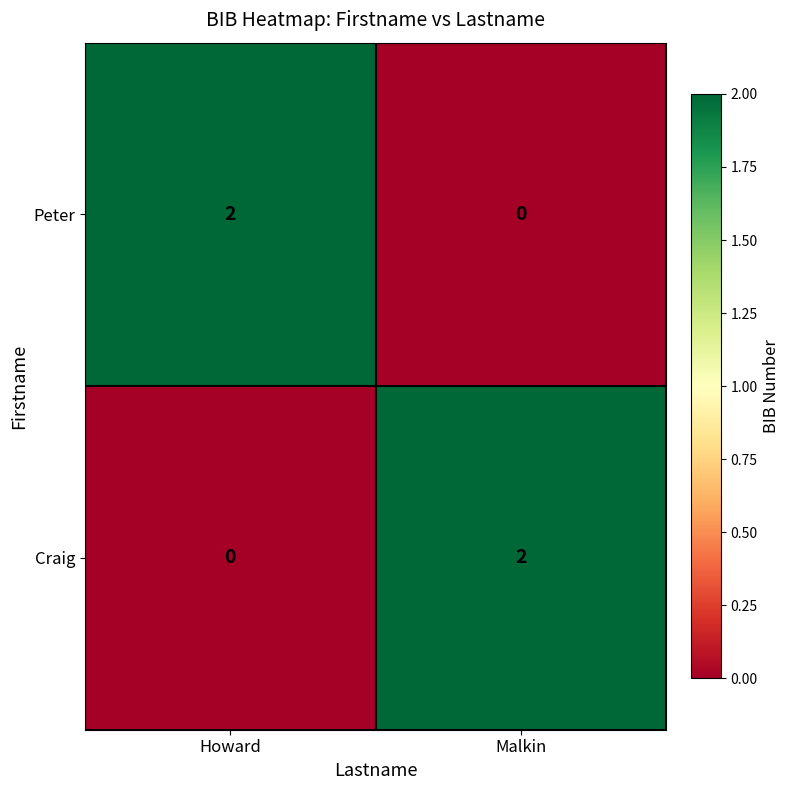

At which label is Craig closest to 1?

Howard